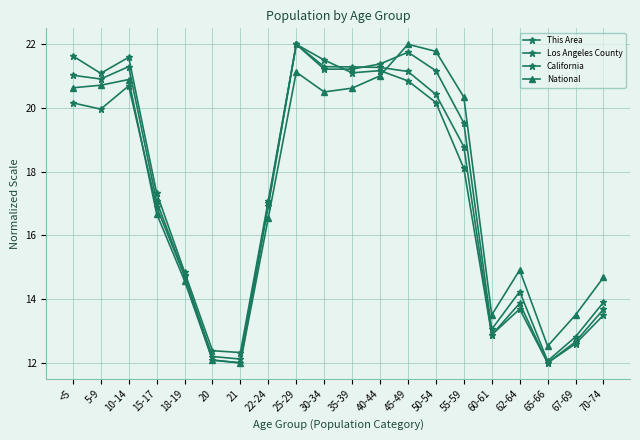

Which series has the largest range (max minus min)?

This Area